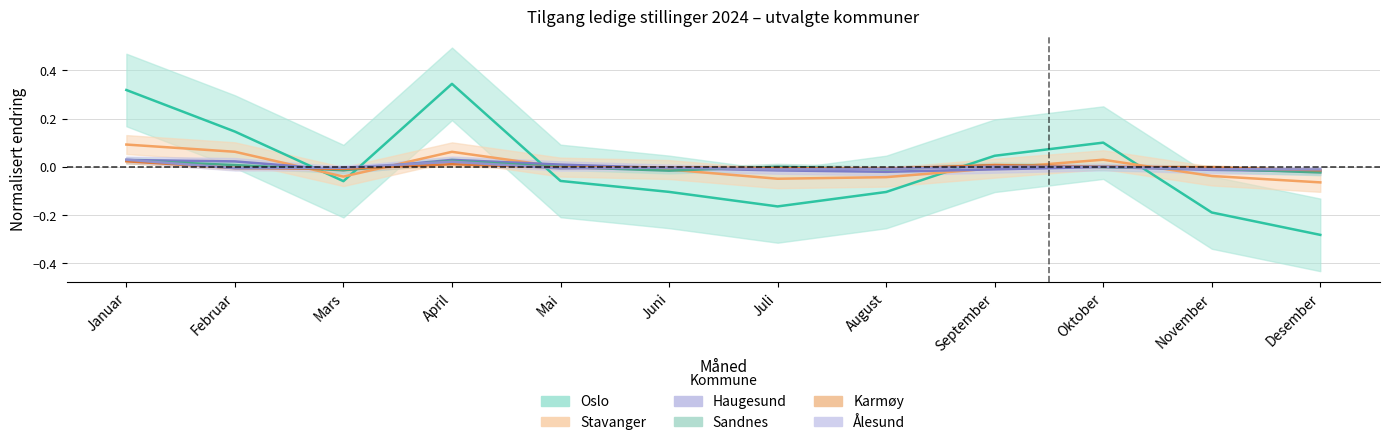

Is this an area chart (filled region under the line)?

No